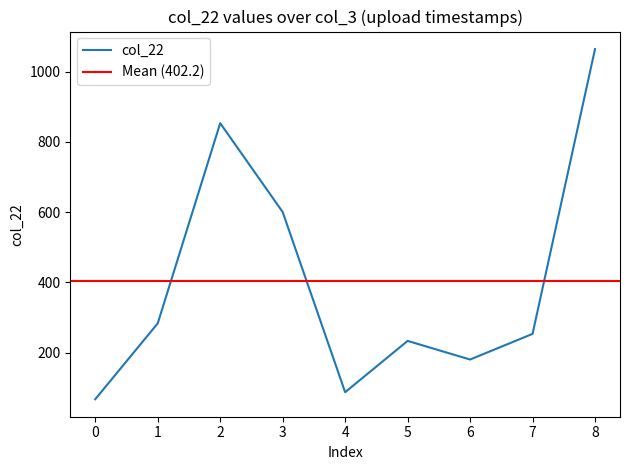

What is the highest value of the col_22 series?

1064